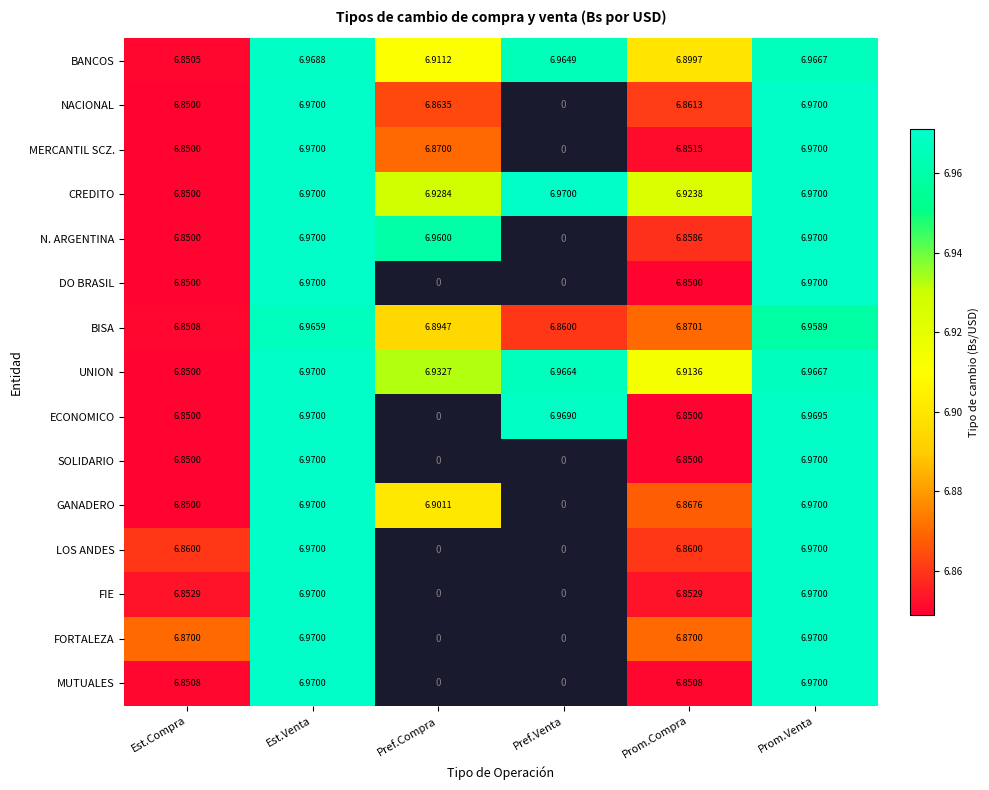

At how many categories does at least one series exceed 6?

6